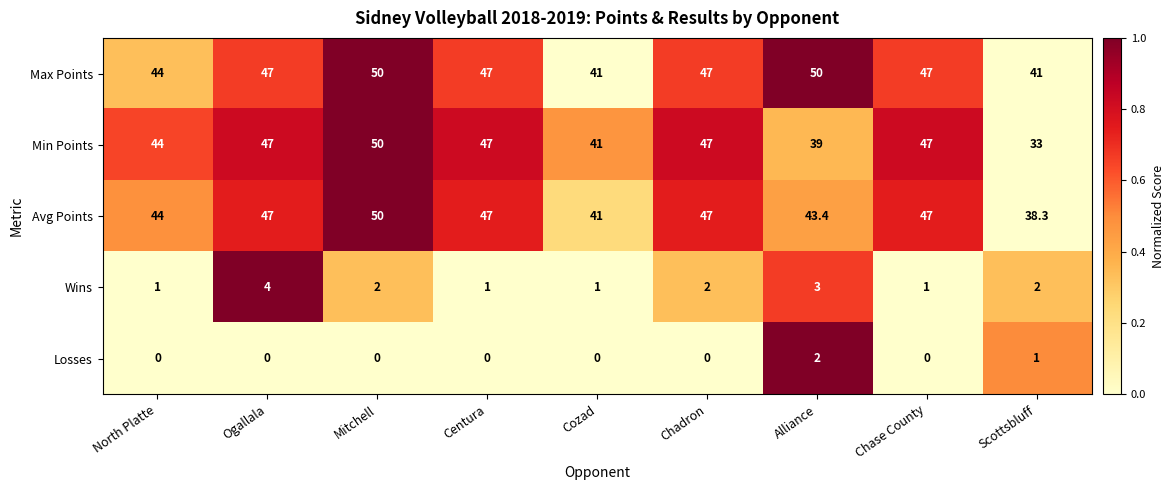

What is the highest value of the Losses series?

2.0